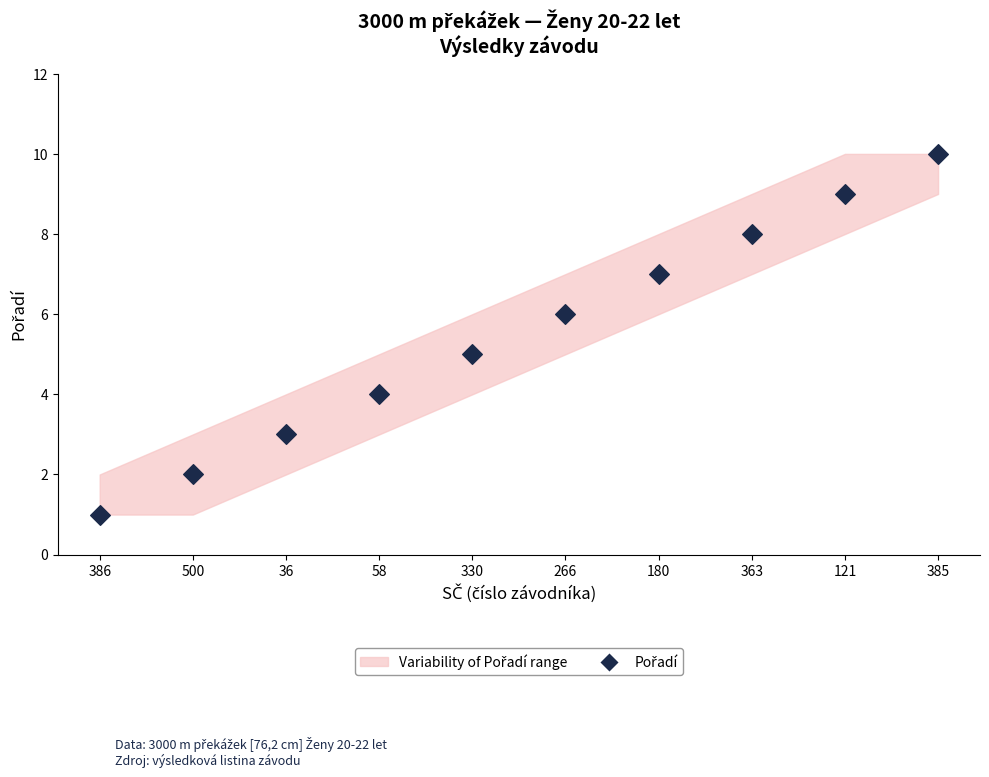

What is the average Y value?

6